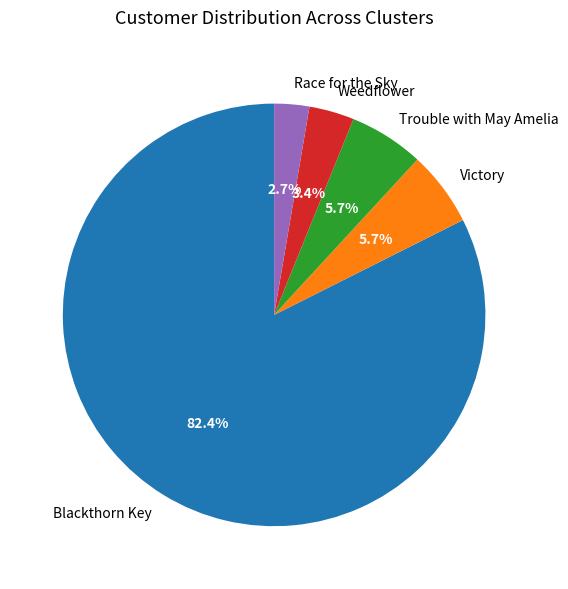

Between Blackthorn Key and Trouble with May Amelia, which is larger?

Blackthorn Key